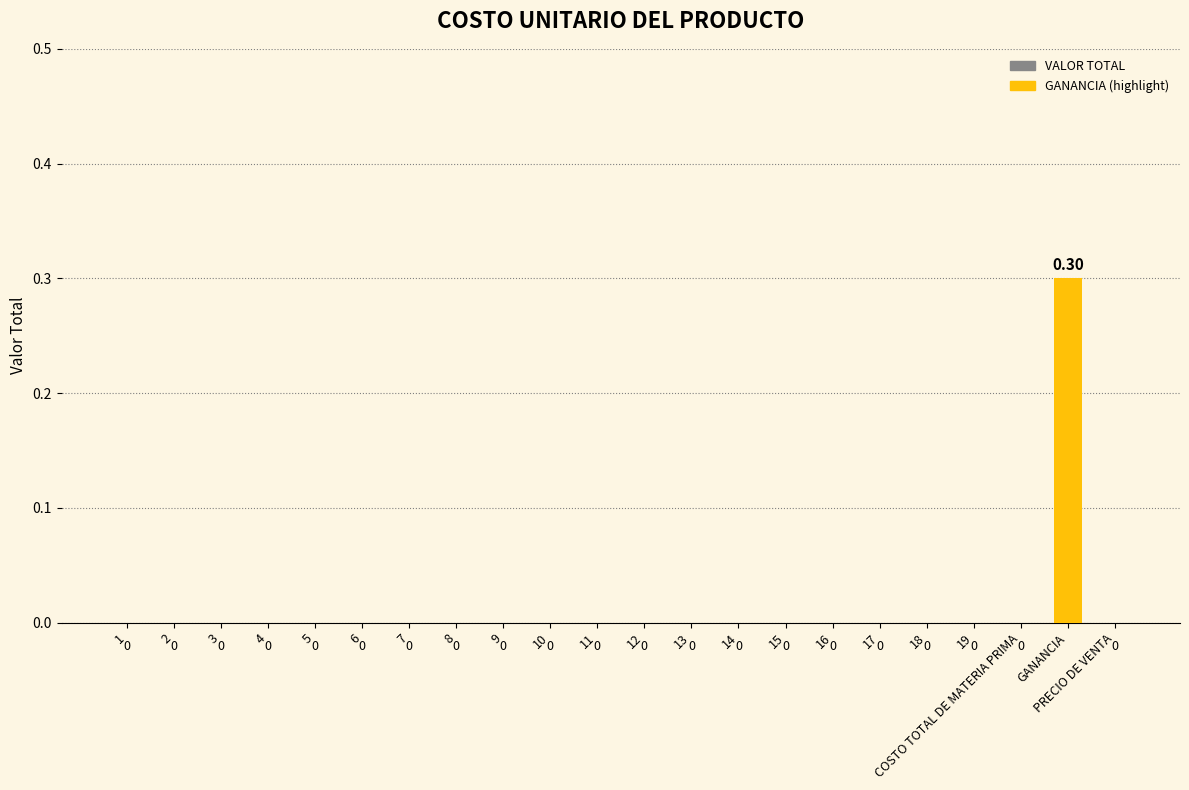

The value at 3 is 0.0. True or false?

True